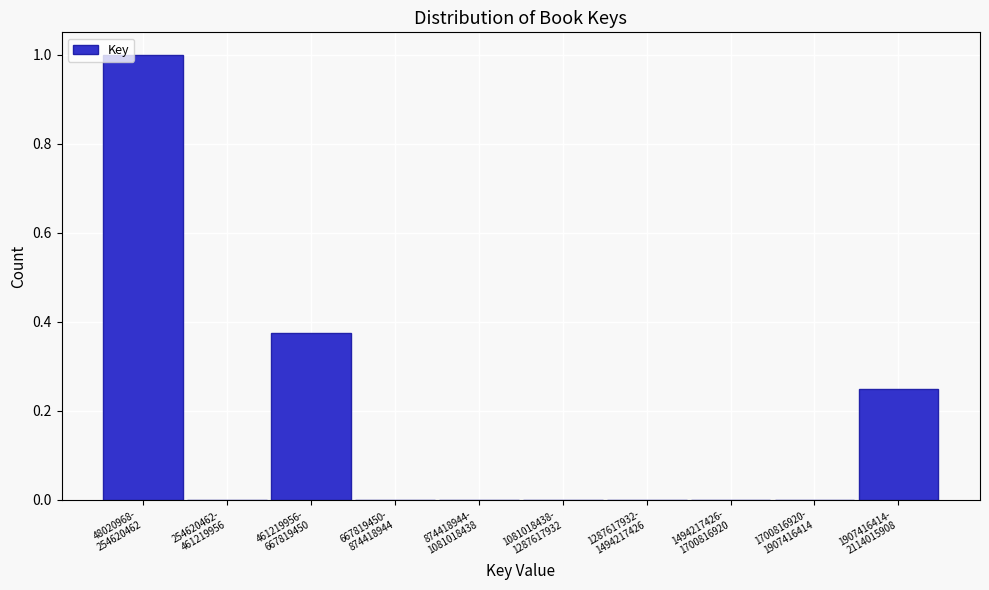

What is the sum of all values?

1.6